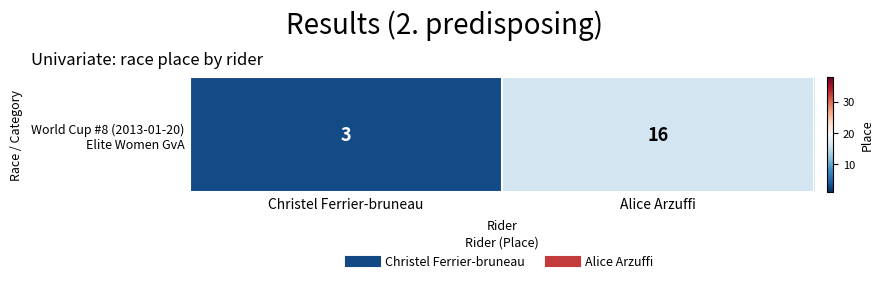

What value does the data have at Alice Arzuffi?

16